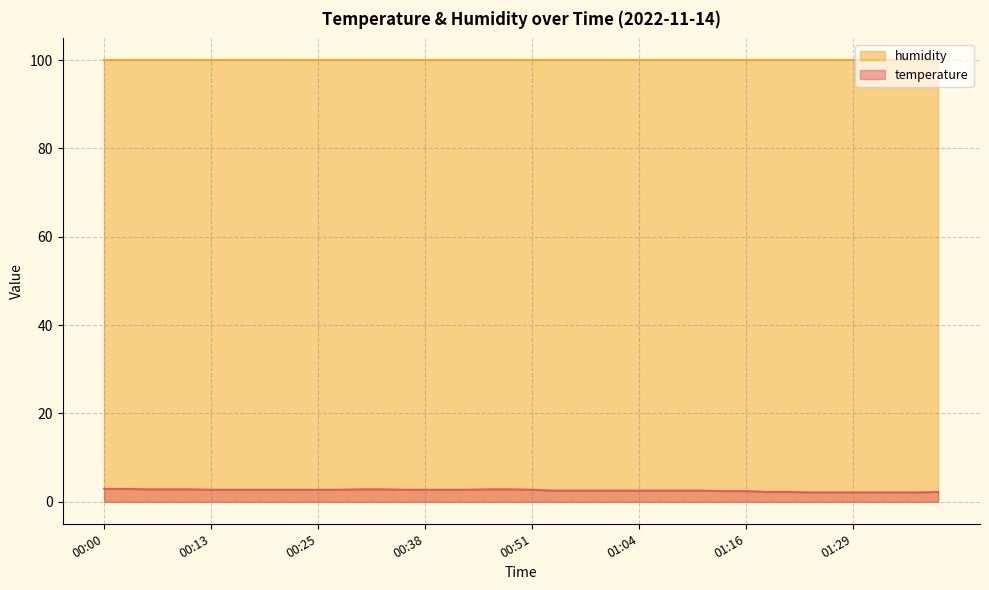

What is the smallest value displayed?

2.1